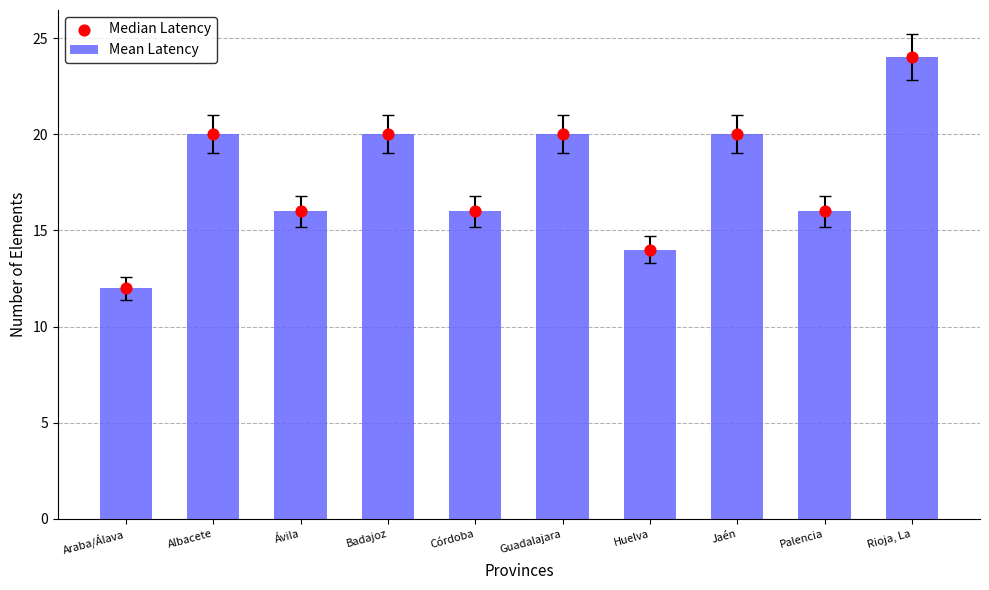

At how many categories does at least one series exceed 18?

5